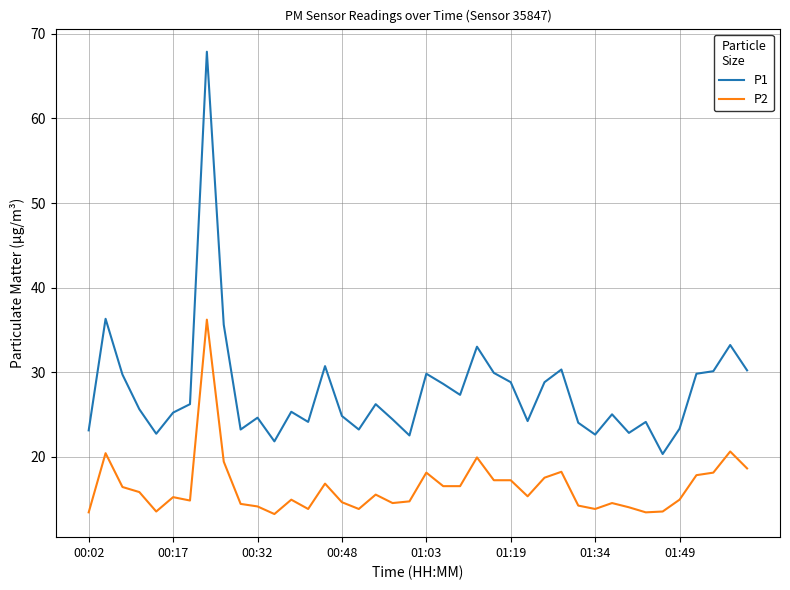

Rank the series by their average value, from lowest to highest.

P2, P1